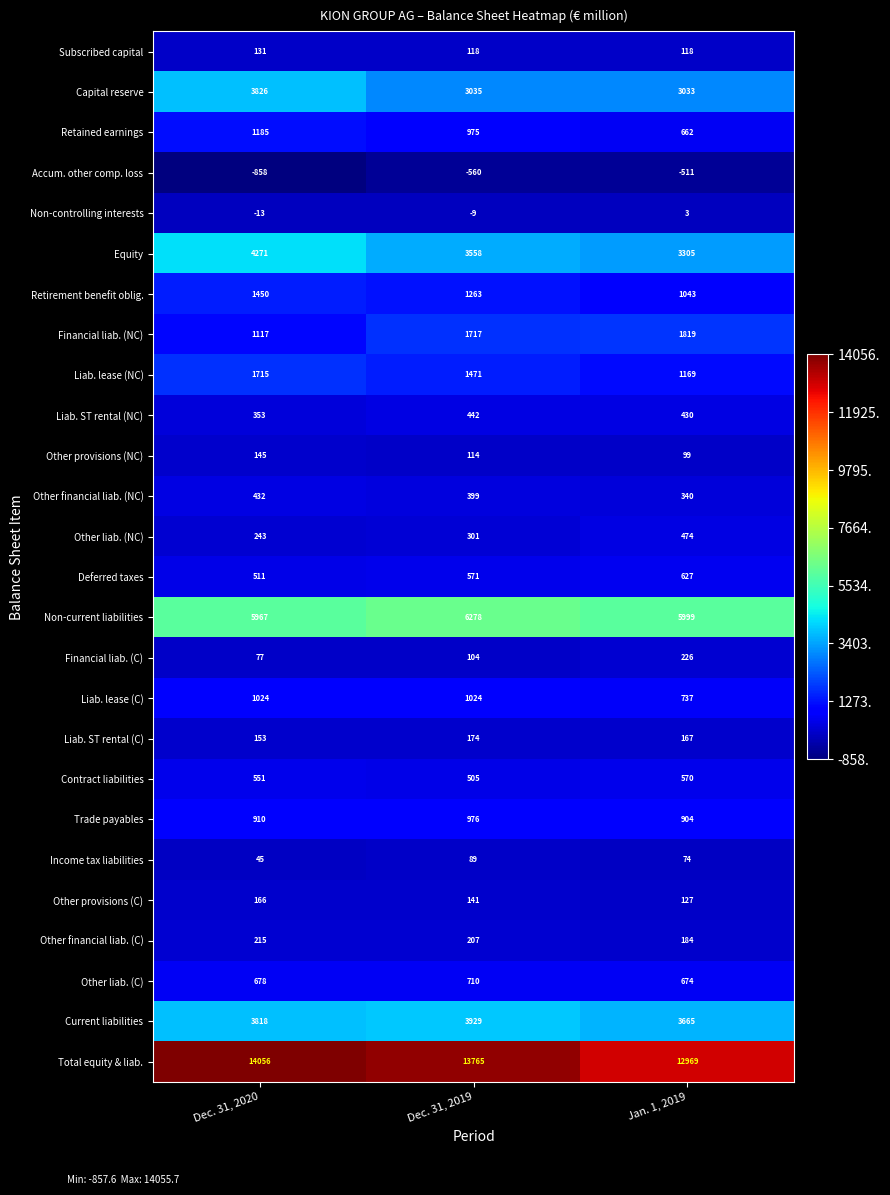

Which series has the largest total across all categories?

Total equity & liab.